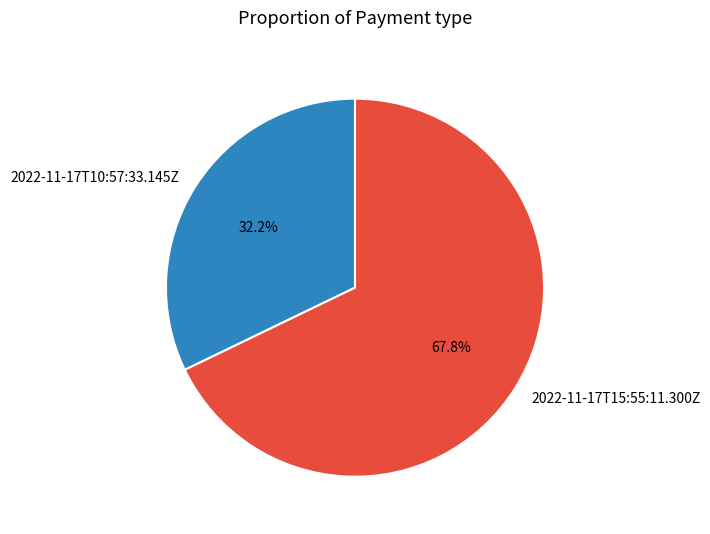

What percentage is the 2022-11-17T10:57:33.145Z slice, to the nearest percent?

32%